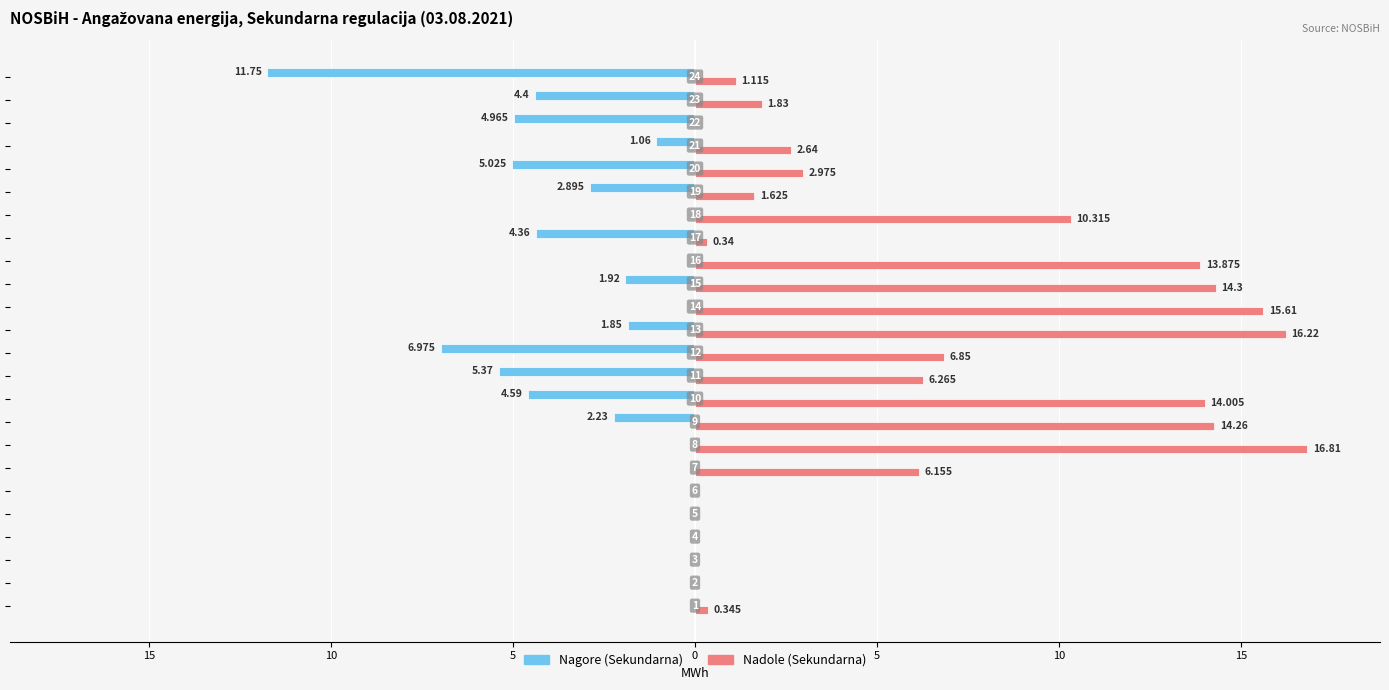

Reading left to right, what are all the values shown in this chart?

Nagore (Sekundarna): 0.0	0.0	0.0	0.0	0.0	0.0	0.0	0.0	-2.2	-4.6	-5.4	-7.0	-1.9	0.0	-1.9	0.0	-4.4	0.0	-2.9	-5.0	-1.1	-5.0	-4.4	-11.8
Nadole (Sekundarna): 0.3	0.0	0.0	0.0	0.0	0.0	6.2	16.8	14.3	14.0	6.3	6.8	16.2	15.6	14.3	13.9	0.3	10.3	1.6	3.0	2.6	0.0	1.8	1.1